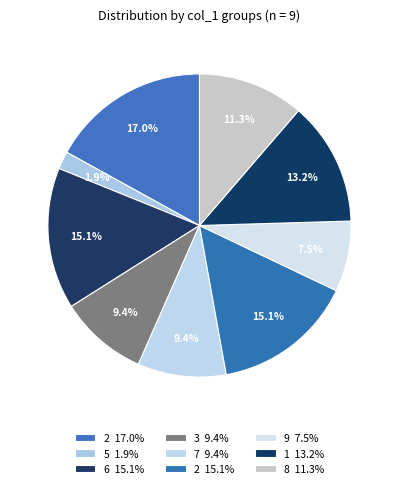

How many segments does this pie chart have?

9